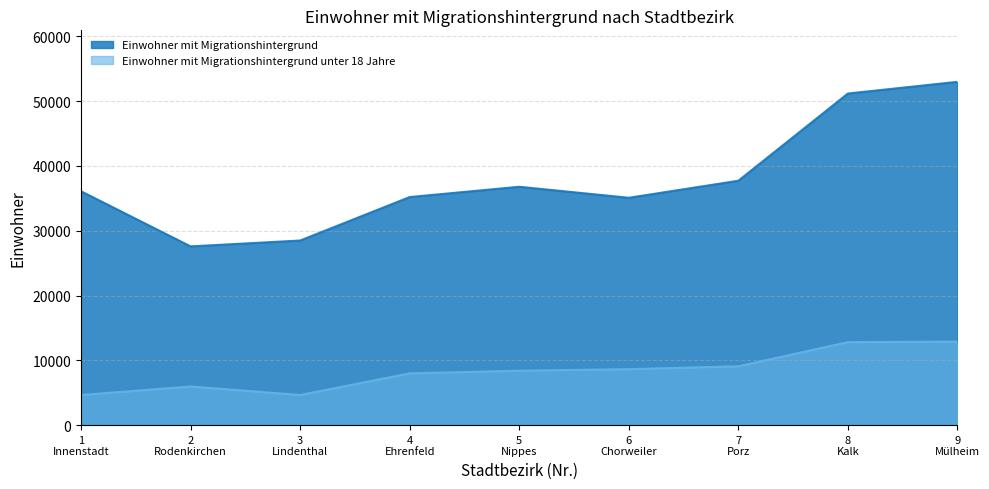

Which series has the widest spread of values?

Einwohner mit Migrationshintergrund